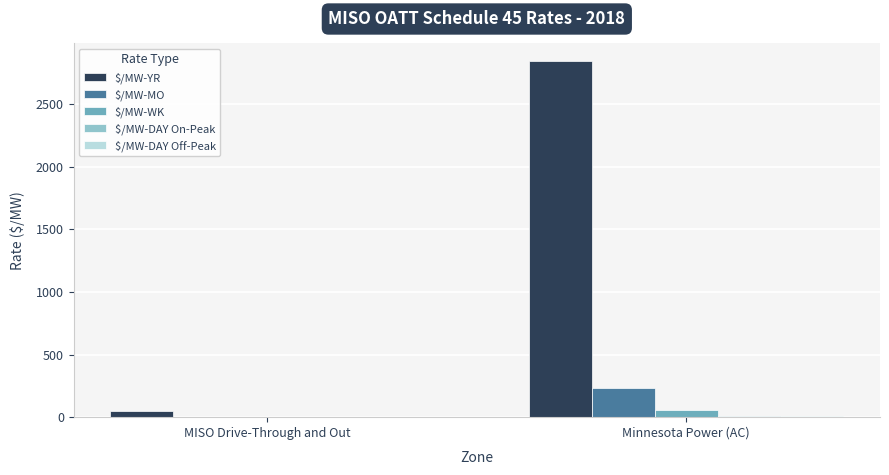

Is it true that $/MW-YR equals 3765.2 at Minnesota Power (AC)?

False